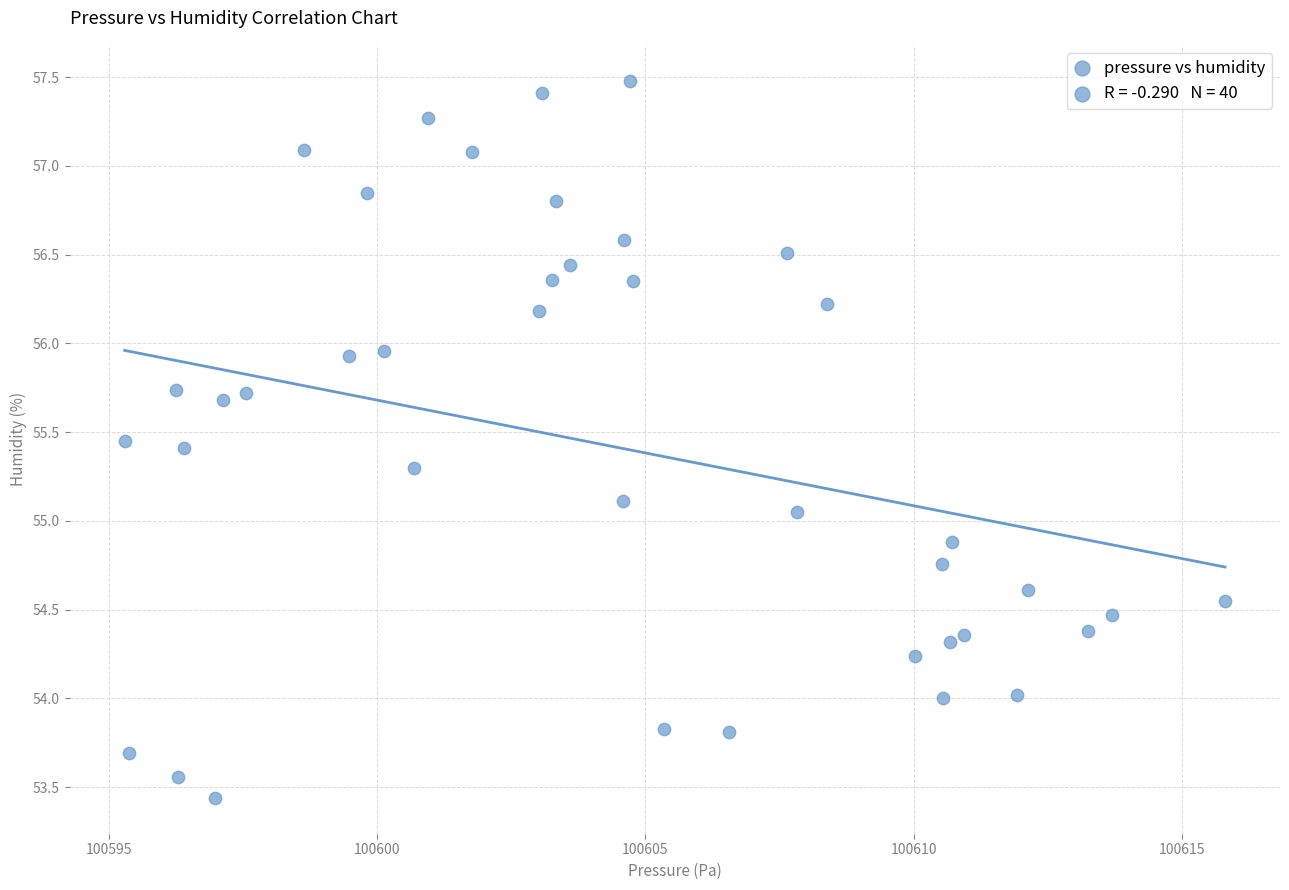

What is the range of Y values (max minus min)?

4.0